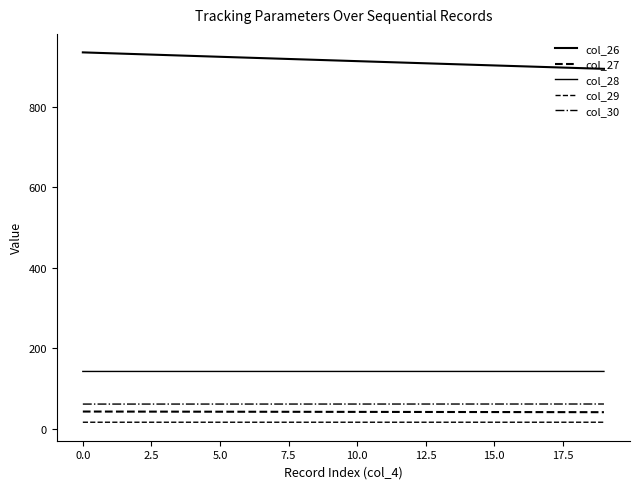

Which series has the largest total across all categories?

col_26